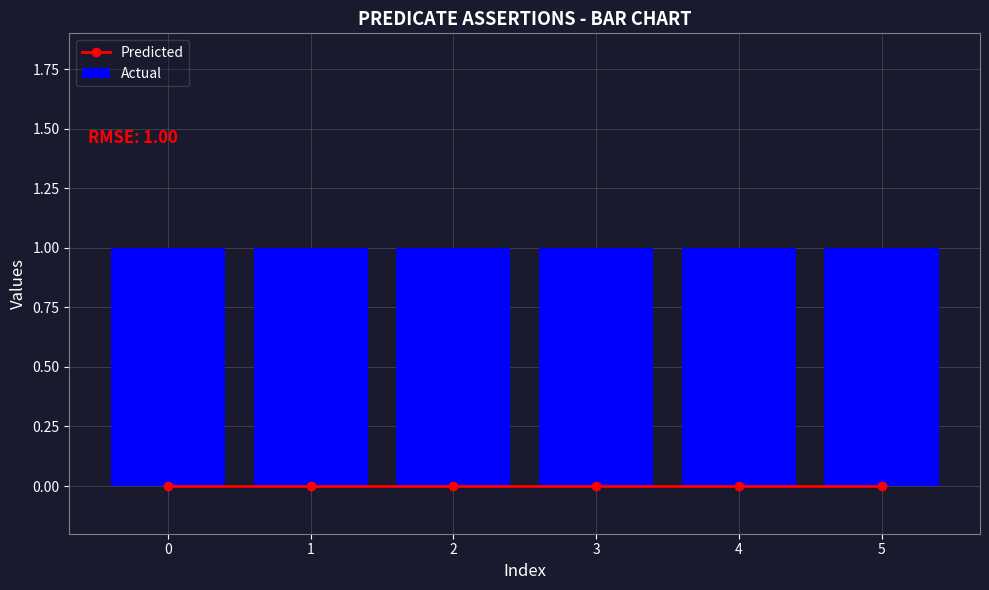

Reading left to right, transcribe all the data shown in this chart.

Predicted: 0	0	0	0	0	0
Actual: 1	1	1	1	1	1